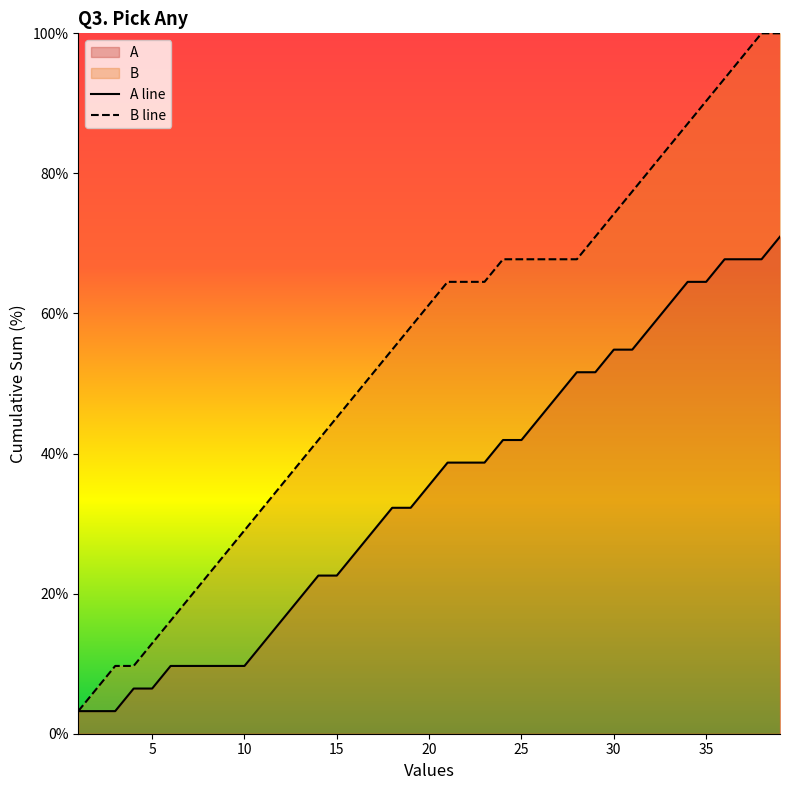

What is the highest value of the A line series?

71.0